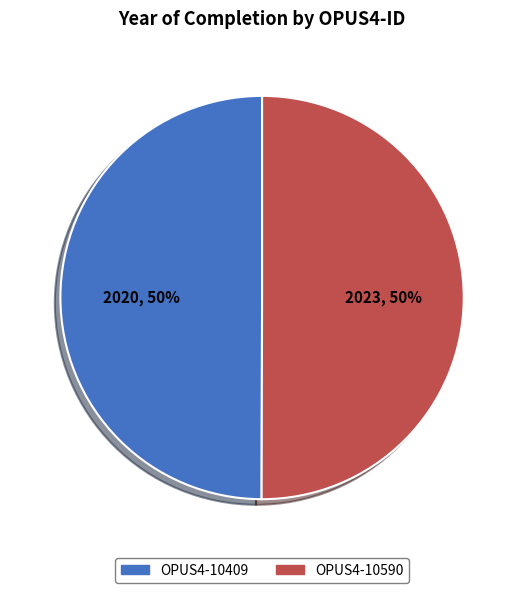

Is it true that OPUS4-10409 is 50% of the pie?

True